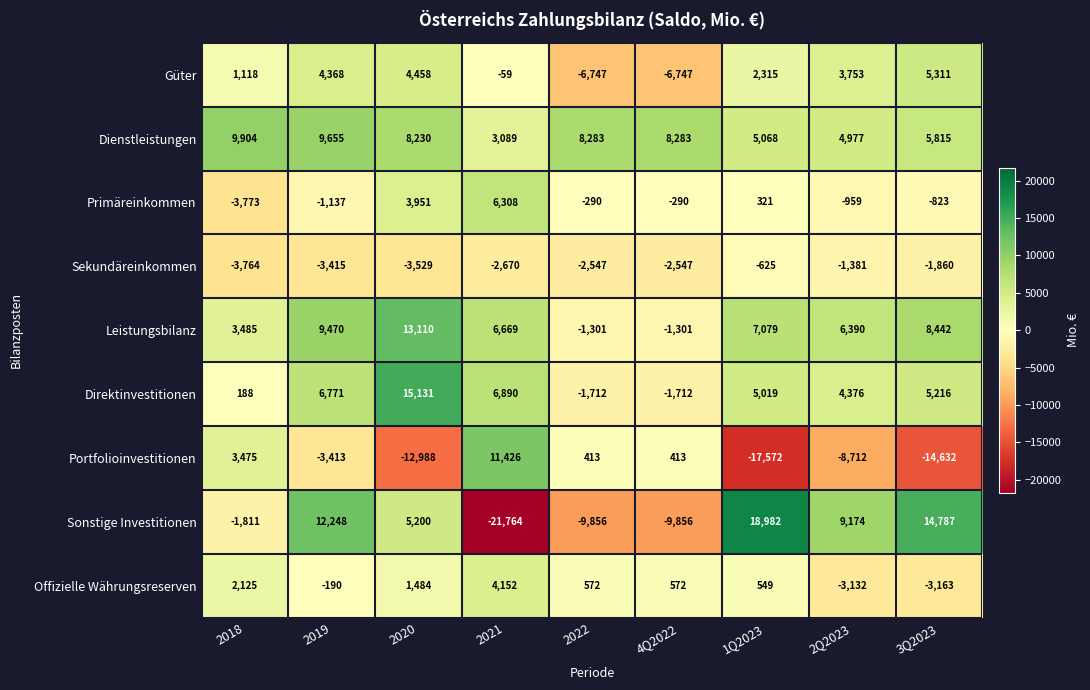

What is the difference between the maximum and minimum values in the Offizielle Währungsreserven series?

7315